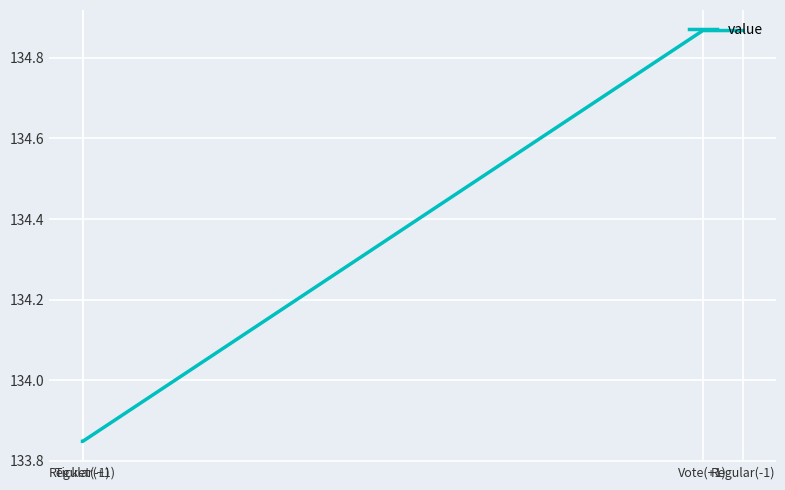

What is the sum of all values?

537.4